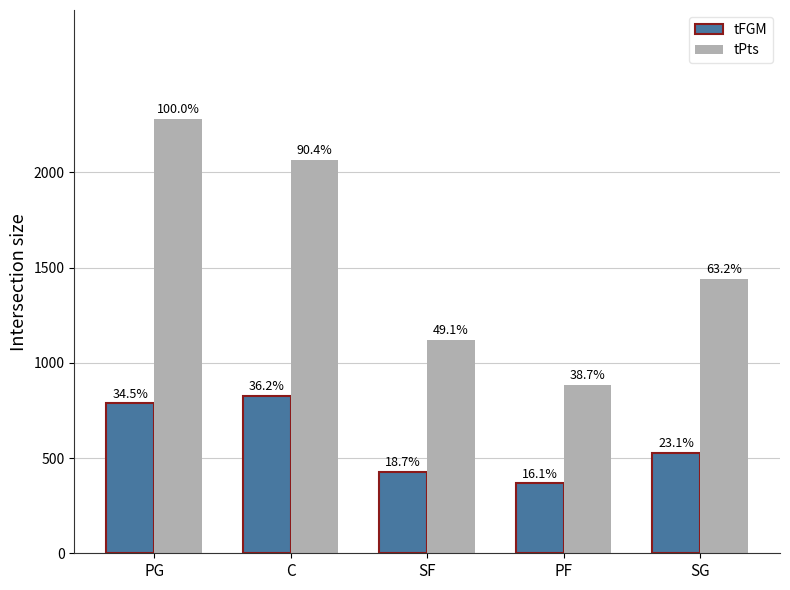

What are all the series names shown in the legend?

tFGM, tPts